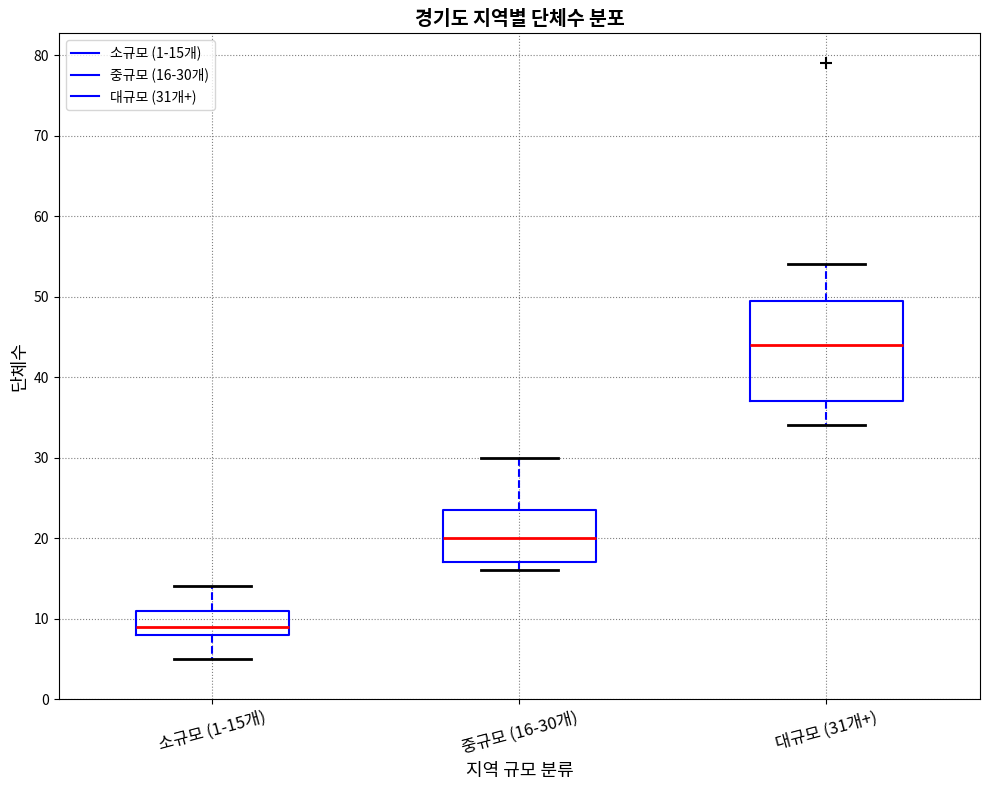

Which box has the highest median line?

대규모 (31개+)